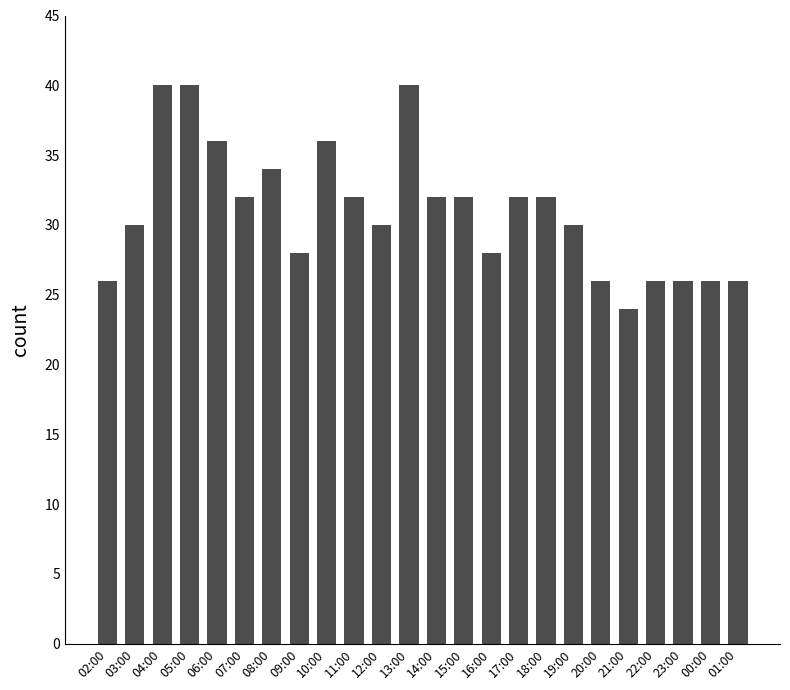

At which label does the data first exceed 32?

04:00